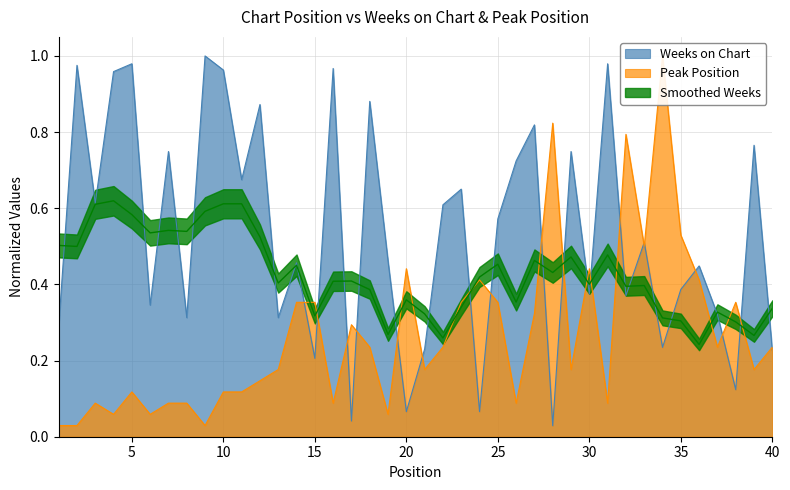

What is the value of the Weeks on Chart point at the 10th from the left?

1.0